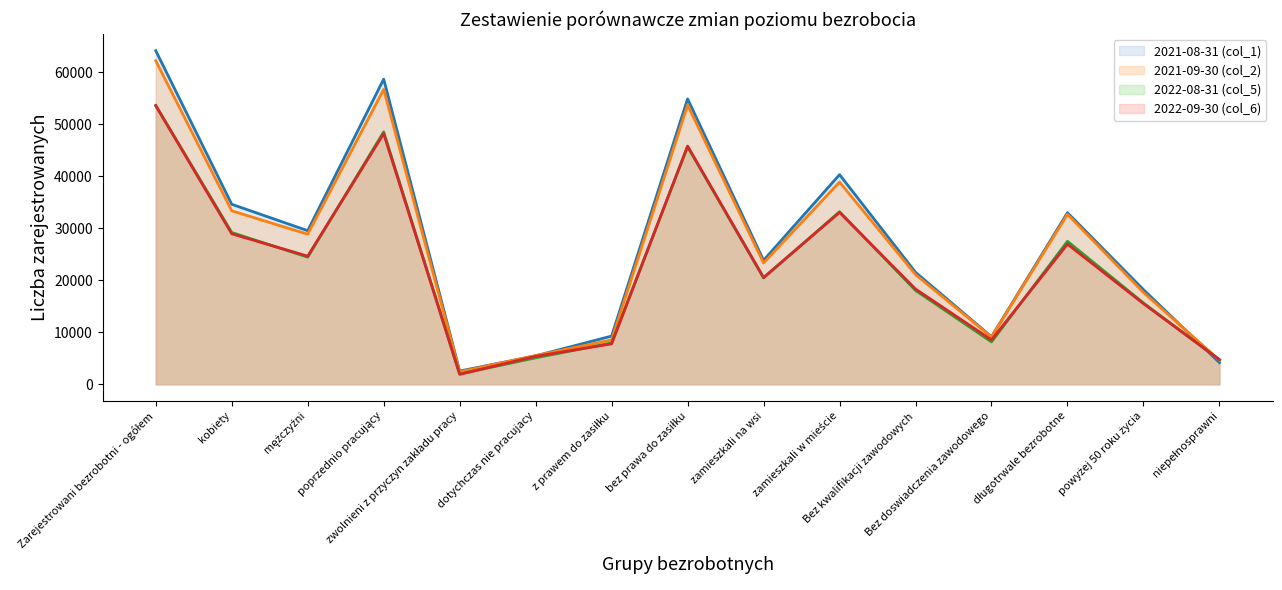

What is the difference between the second highest and minimum values in the 2021-08-31 (col_1) series?

56151